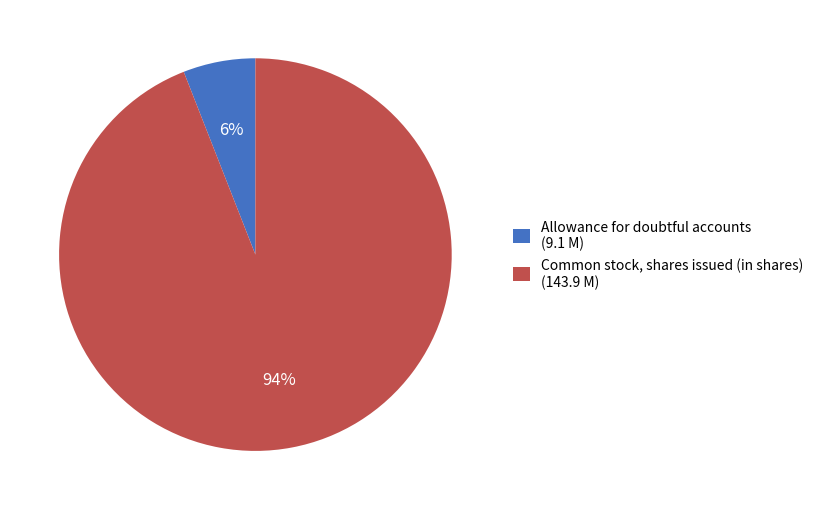

Is it true that Allowance for doubtful accounts is 6% of the pie?

True